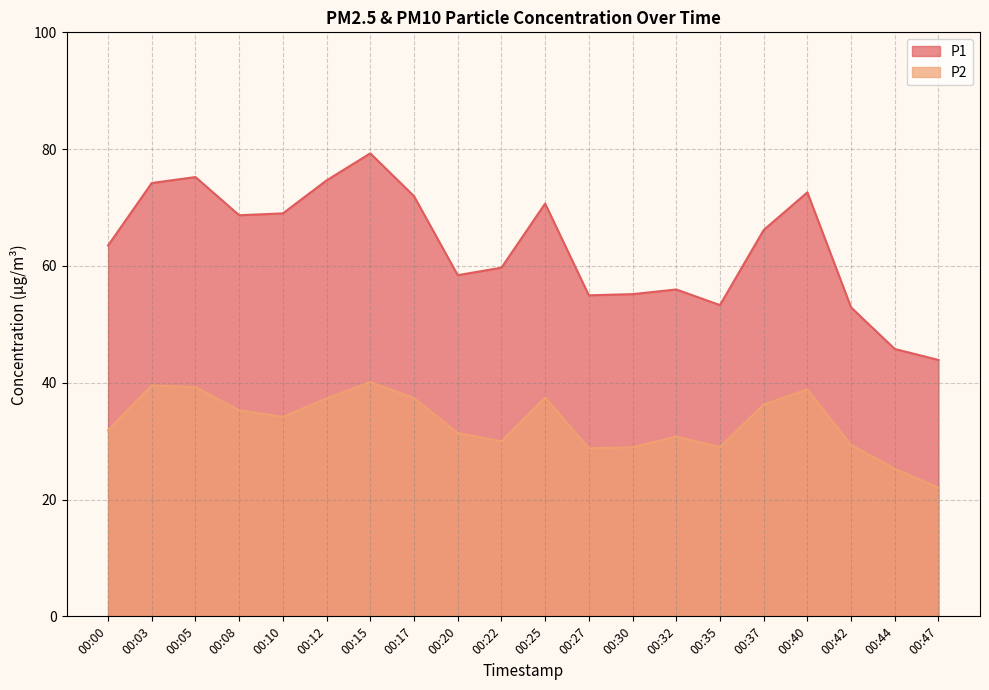

Which label corresponds to the largest value in the chart?

00:15